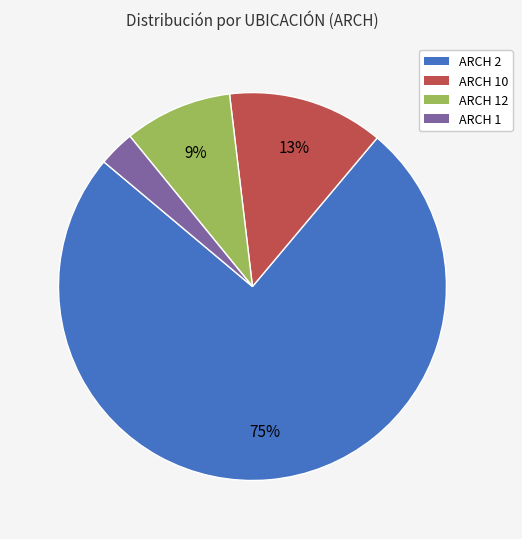

Count the number of slices in the pie.

4